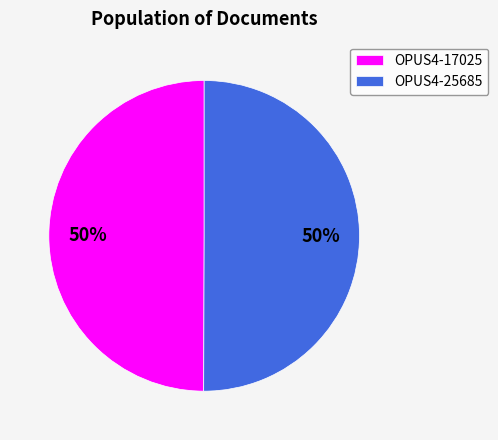

How many segments does this pie chart have?

2